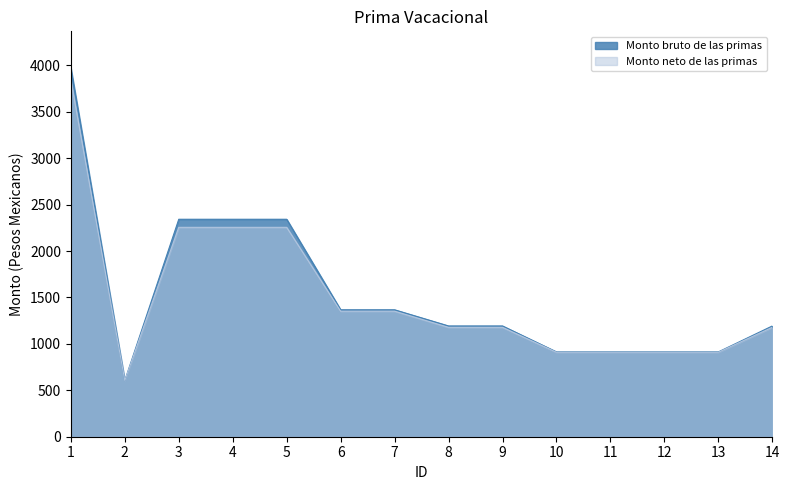

What is the approximate value of Monto neto de las primas at 2?

605.3